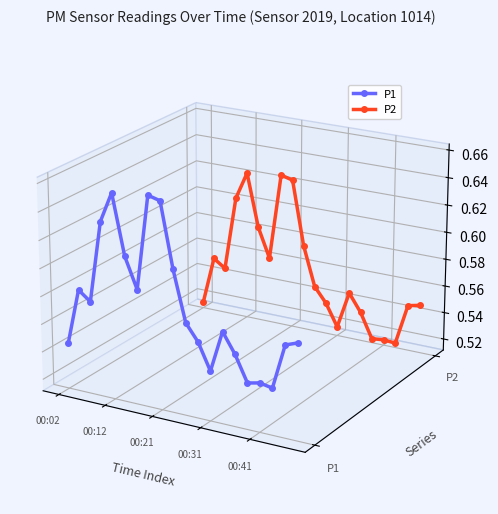

Is it true that P1 equals -0.1 at 18?

False